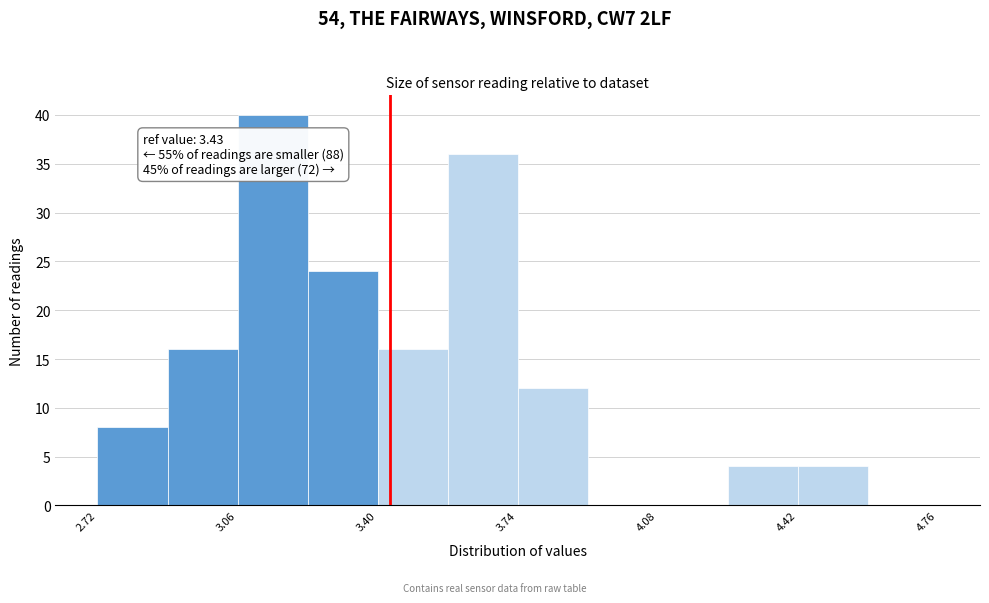

Around what value on the x-axis is the tallest bar? Give the approximate position of its centre, as read against the axis.

3.15